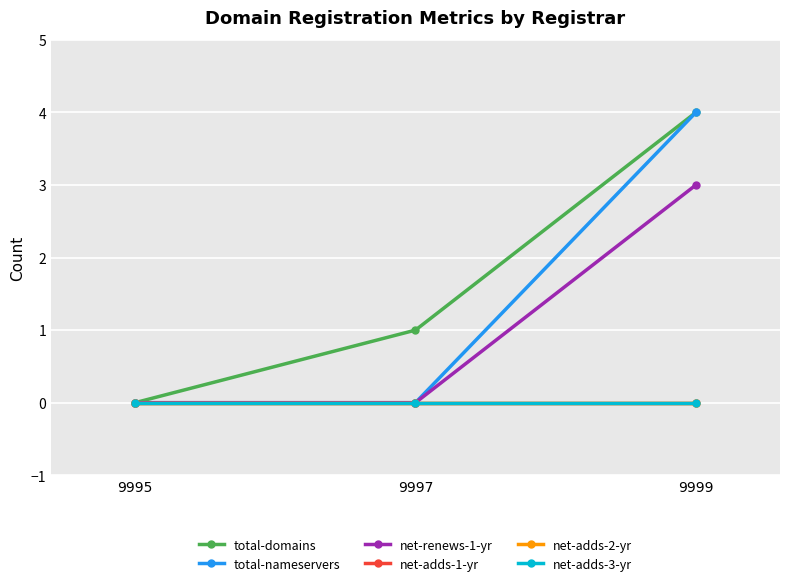

At how many categories does at least one series exceed 0?

2